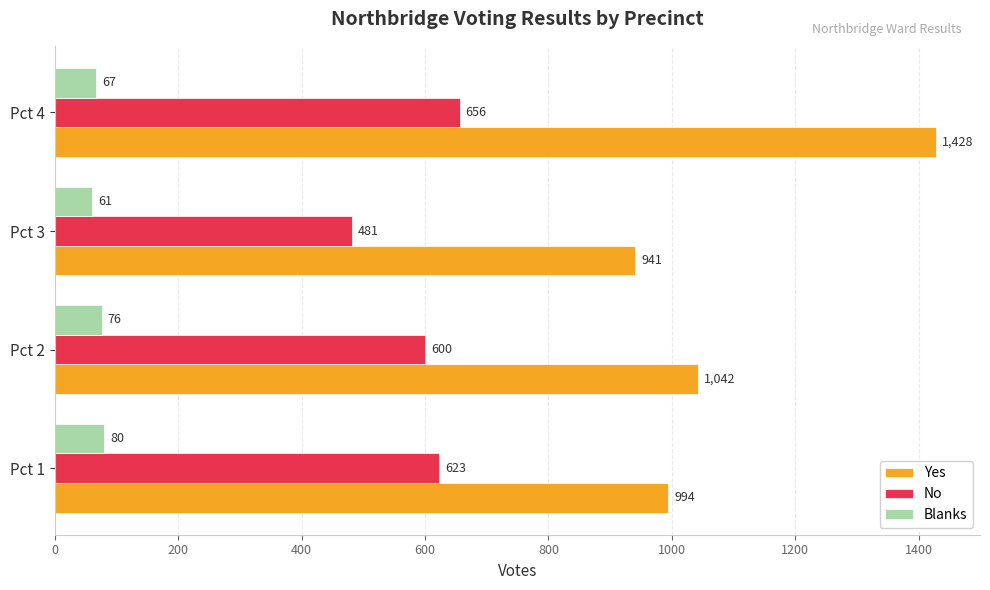

At how many categories does at least one series exceed 999?

2